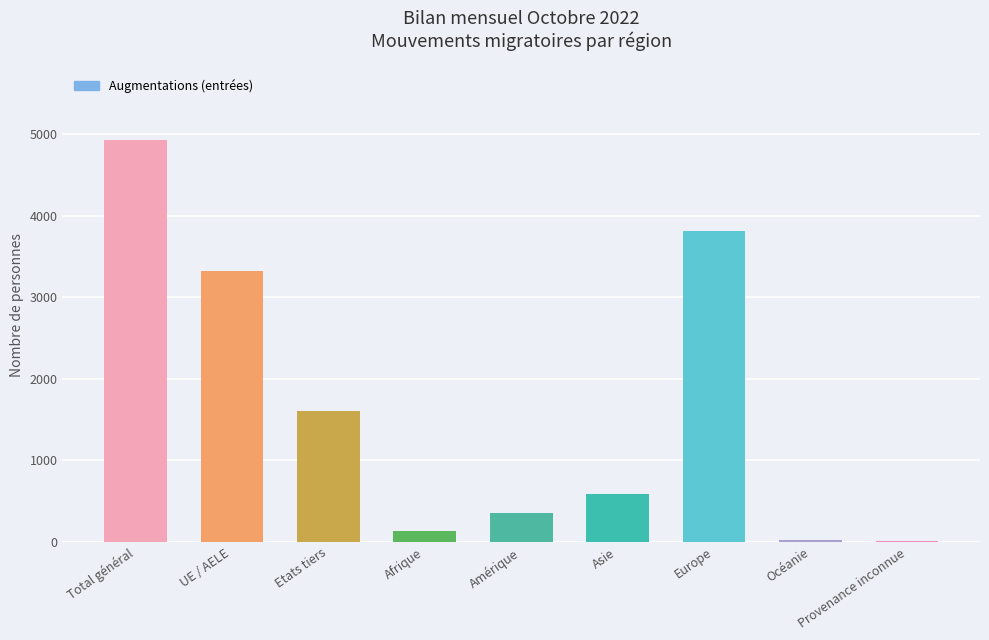

Does the chart contain stacked bars?

No